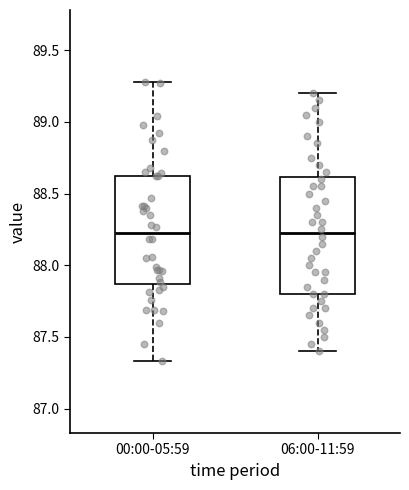

Reading left to right, transcribe this box plot: for each box, give where its median line is, the range the box spans, and where its two whiskers end, as read against the y-axis. The values are not printed on the chart, so give them approximately, as read against the axis.

00:00-05:59: median 88.25, box 87.85 to 88.65, whiskers 87.35 to 89.30
06:00-11:59: median 88.25, box 87.80 to 88.60, whiskers 87.40 to 89.20